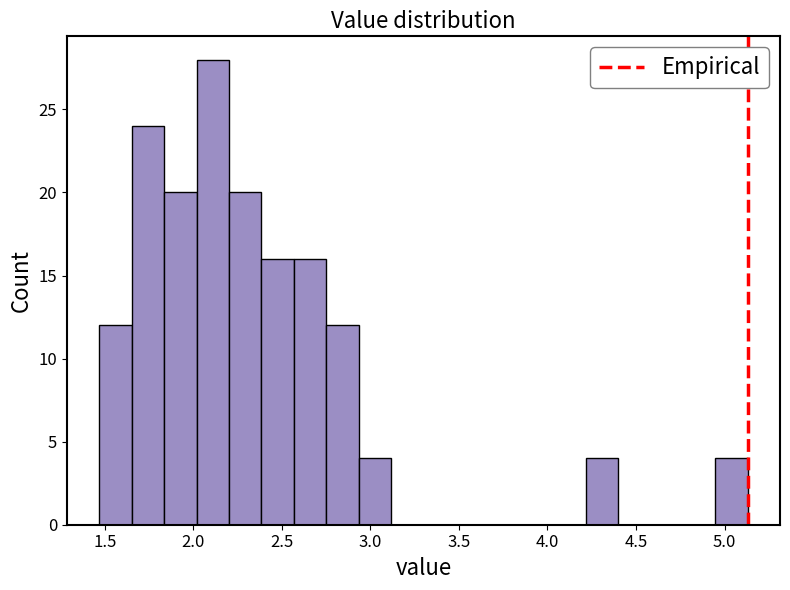

Around what value on the x-axis is the tallest bar? Give the approximate position of its centre, as read against the axis.

2.10